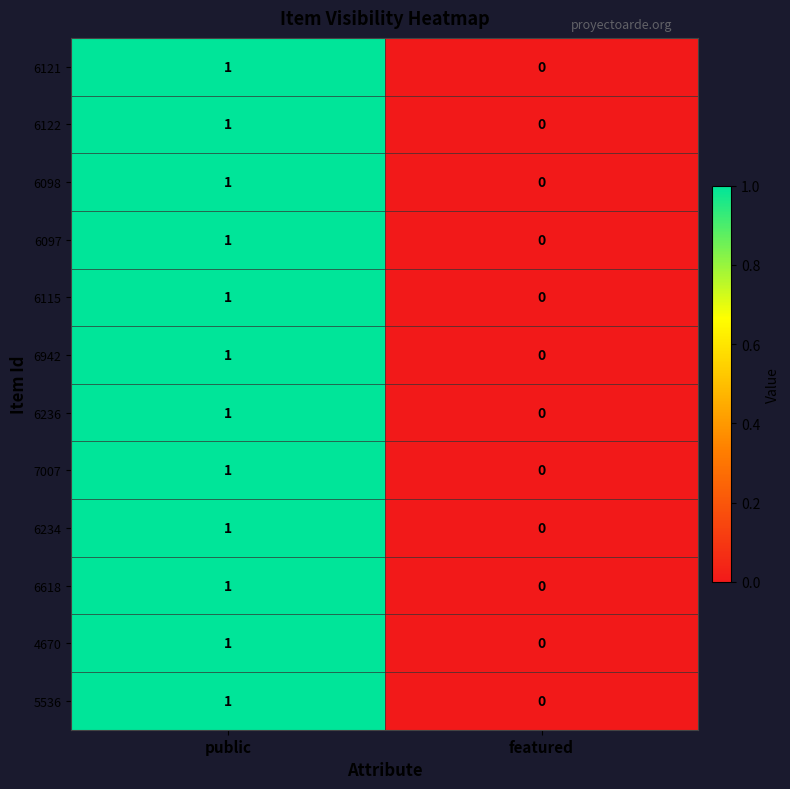

True or false: 6115 has a value of 0 at featured.

True